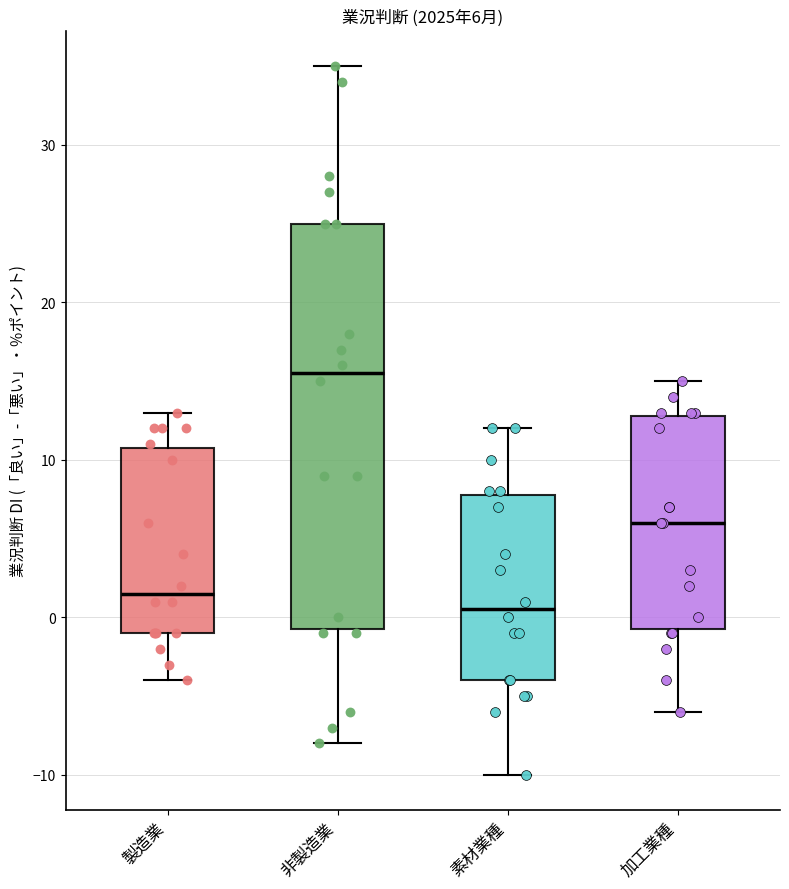

Which box is the tallest, from its lower edge to its upper edge?

非製造業